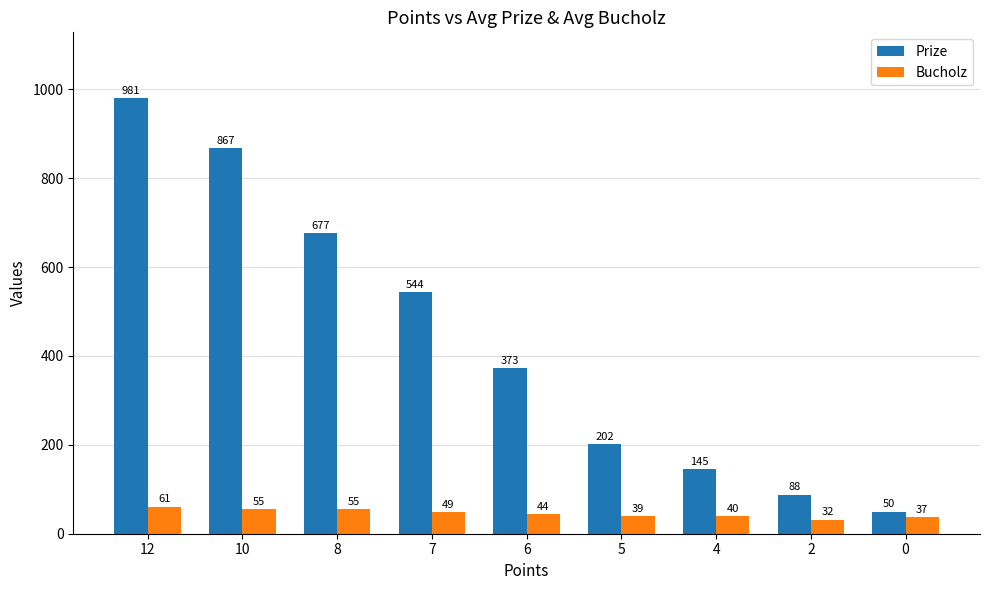

How many bars are there in each group?

2